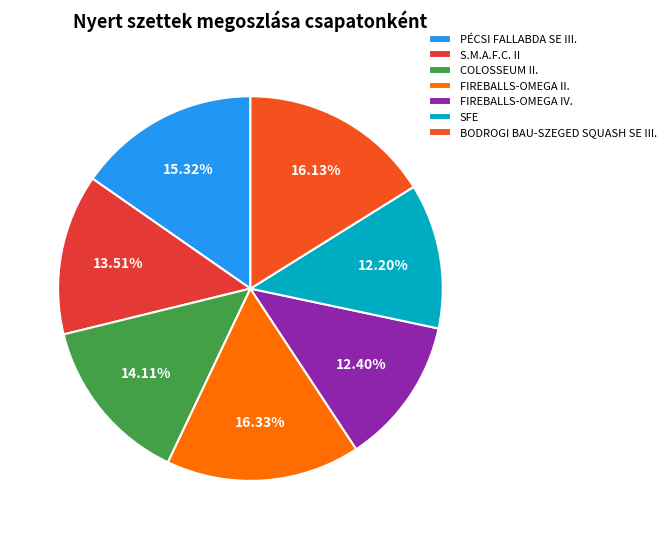

Does BODROGI BAU-SZEGED SQUASH SE III. represent more than half of the total?

No